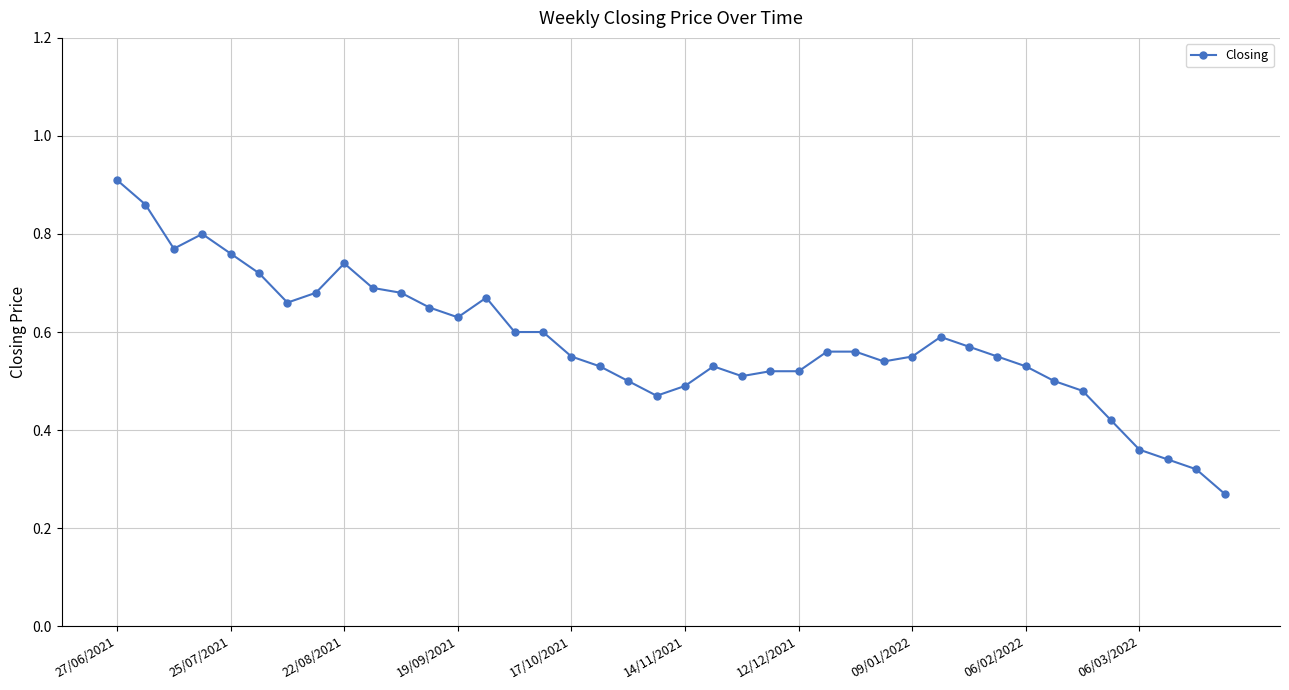

How many values are between 0 and 1?

40